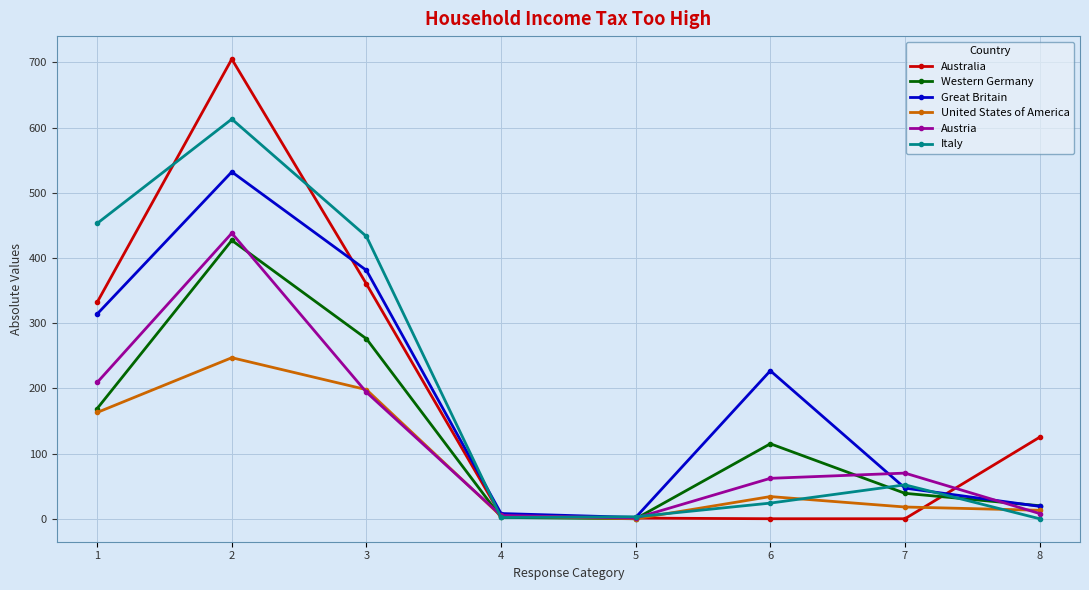

What are all the series names shown in the legend?

Australia, Western Germany, Great Britain, United States of America, Austria, Italy